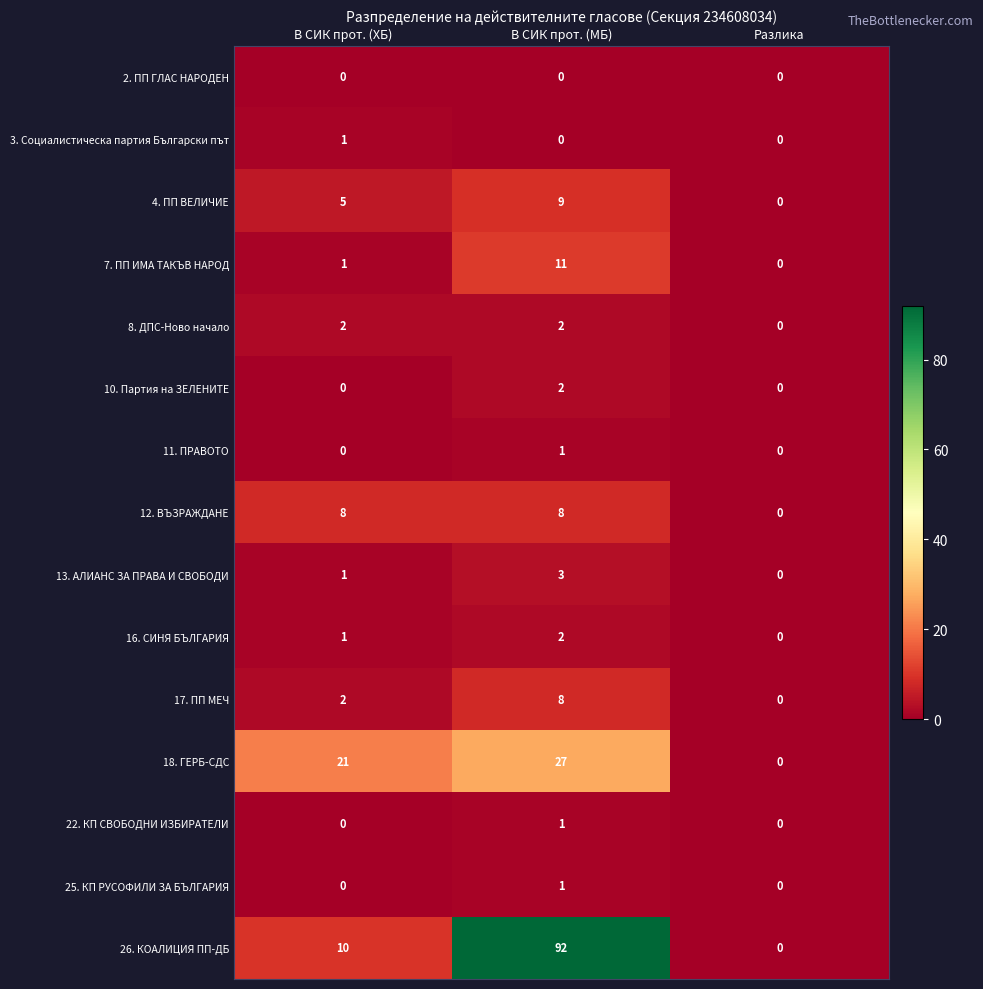

What is the maximum value shown in the chart?

92